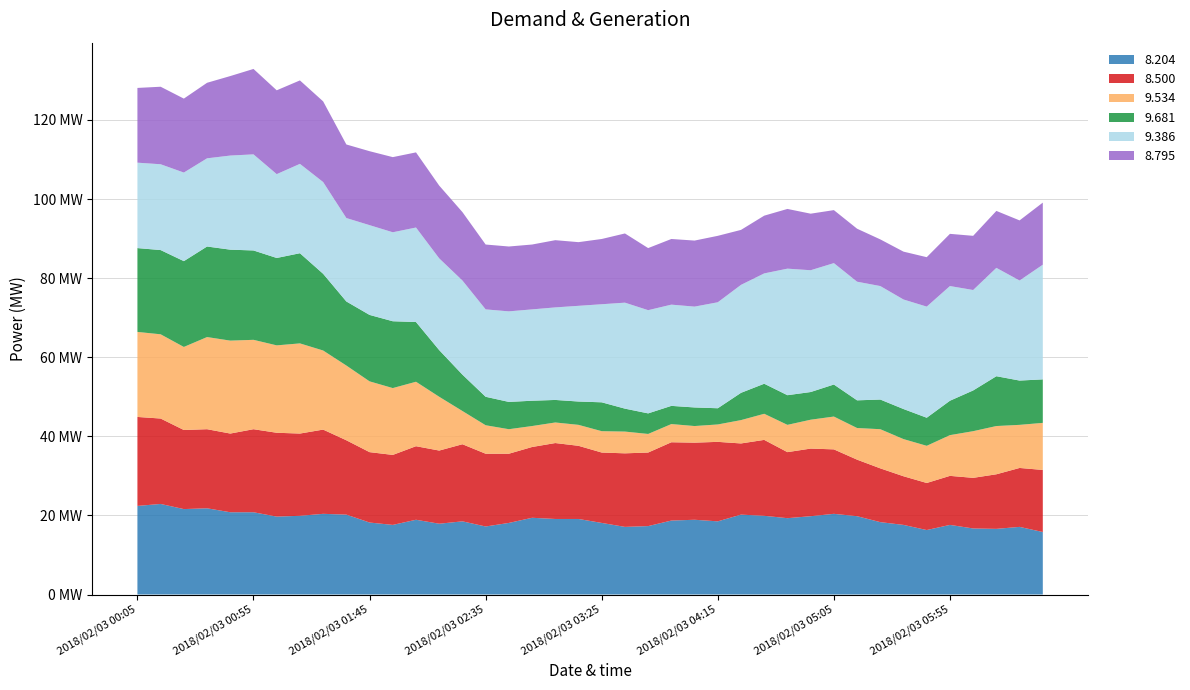

Reading left to right, transcribe all the data shown in this chart.

8.204: 22.4	22.9	21.6	21.8	20.8	20.8	19.7	19.9	20.4	20.2	18.2	17.6	18.9	17.9	18.5	17.2	18.1	19.4	19.1	19.1	18.1	17.1	17.3	18.7	18.9	18.5	20.2	19.9	19.3	19.8	20.4	19.8	18.3	17.6	16.3	17.6	16.7	16.6	17.1	15.8
8.500: 22.5	21.6	20.0	20.0	19.9	21.0	21.2	20.8	21.3	18.8	17.8	17.7	18.6	18.5	19.5	18.4	17.5	17.9	19.2	18.5	17.8	18.6	18.6	19.8	19.5	20.1	18.0	19.2	16.7	17.1	16.3	14.3	13.6	12.3	11.9	12.4	12.8	13.8	14.9	15.7
9.534: 21.5	21.3	21.0	23.3	23.5	22.6	22.1	22.8	20.0	18.9	17.9	16.9	16.3	13.6	8.4	7.2	6.2	5.3	5.2	5.3	5.4	5.5	4.7	4.6	4.2	4.4	5.9	6.6	6.9	7.3	8.3	8.0	9.9	9.4	9.4	10.3	11.8	12.2	10.9	11.9
9.681: 21.2	21.3	21.7	22.9	23.0	22.6	22.1	22.8	19.4	16.2	16.8	16.9	15.1	11.8	9.2	7.2	6.9	6.4	5.7	5.9	7.3	5.8	5.2	4.6	4.7	4.1	6.9	7.6	7.5	7.0	8.1	7.0	7.5	7.6	7.1	8.7	10.3	12.6	11.2	11.0
9.386: 21.6	21.7	22.4	22.3	23.8	24.3	21.2	22.6	23.2	21.1	22.7	22.5	23.9	23.2	23.8	22.1	22.9	23.1	23.4	24.2	24.8	26.8	26.1	25.6	25.5	26.8	27.3	27.9	32.0	30.8	30.7	30.0	28.7	27.7	28.1	29.0	25.4	27.4	25.3	29.0
8.795: 18.9	19.6	18.7	19.1	20.1	21.6	21.2	21.1	20.4	18.6	18.7	19.0	19.0	18.4	17.3	16.4	16.4	16.4	17.0	16.1	16.5	17.5	15.7	16.6	16.7	16.8	13.9	14.6	15.1	14.3	13.4	13.4	11.8	12.1	12.5	13.2	13.7	14.4	15.2	15.7